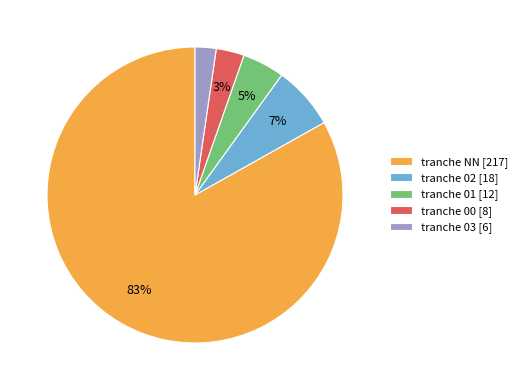

To the nearest percent, what is the average slice percentage?

20%